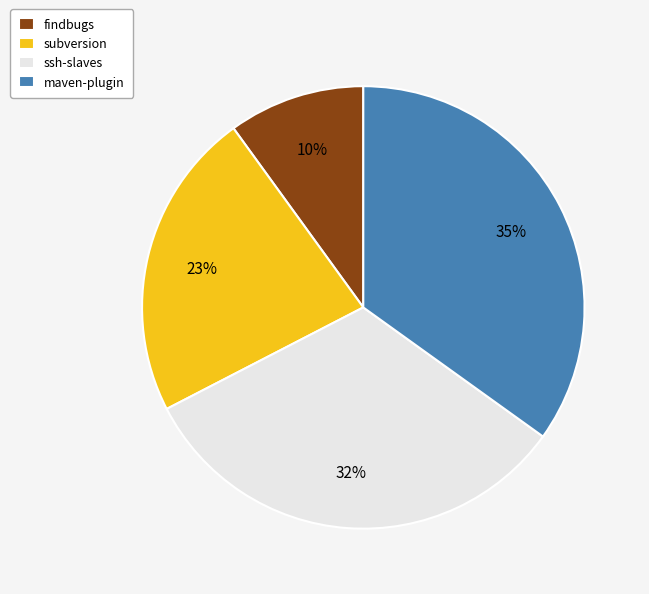

Is it true that subversion is 32% of the pie?

False